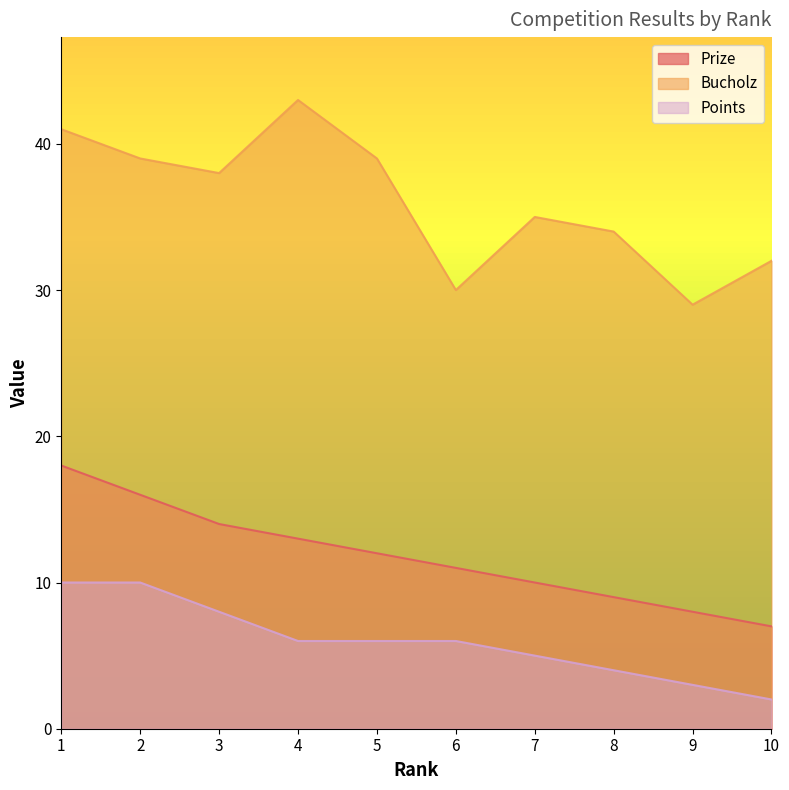

What is the spread (max minus min) of values at 6?

24